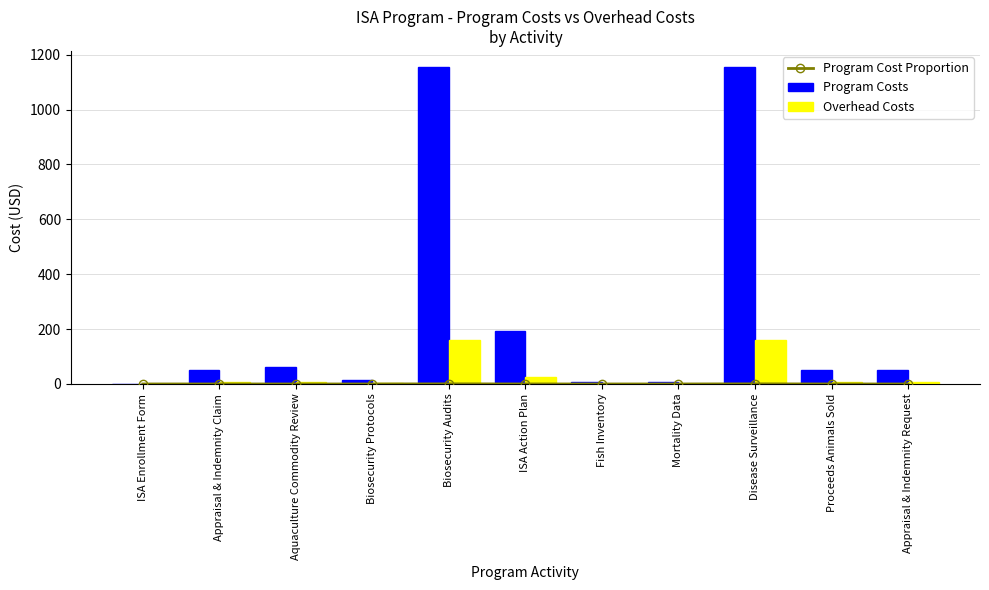

Reading left to right, what are all the values shown in this chart?

Program Cost Proportion: 0.0	0.0	0.0	0.0	0.4	0.1	0.0	0.0	0.4	0.0	0.0
Program Costs: 1.0	51.1	60.4	14.8	1156.0	192.7	7.4	7.4	1156.0	51.1	51.1
Overhead Costs: 0.1	7.1	8.4	2.1	160.7	26.8	1.0	1.0	160.7	7.1	7.1